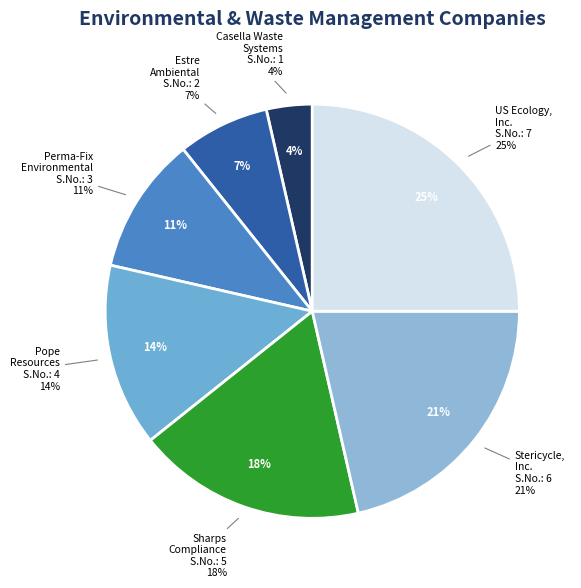

Which slice is the smallest?

Casella Waste Systems, Inc.